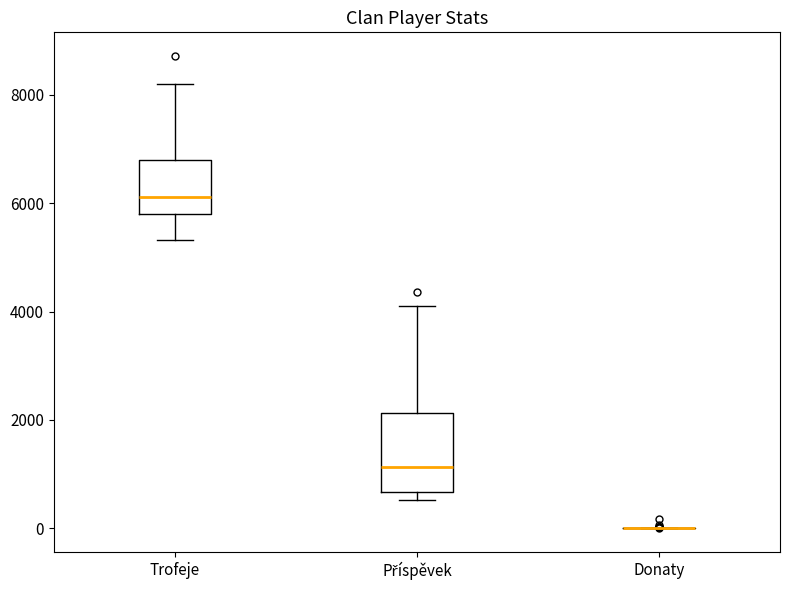

Reading left to right, read every box against the y-axis: the position of its median line, the range the box covers, and the ends of its whiskers. The values are not printed on the chart, so give them approximately, as read against the axis.

Trofeje: median 6200, box 5800 to 6800, whiskers 5400 to 8200
Příspěvek: median 1200, box 600 to 2200, whiskers 600 (just below the box's lower edge) to 4000
Donaty: box collapsed to a line at 0, whiskers 0 to 0